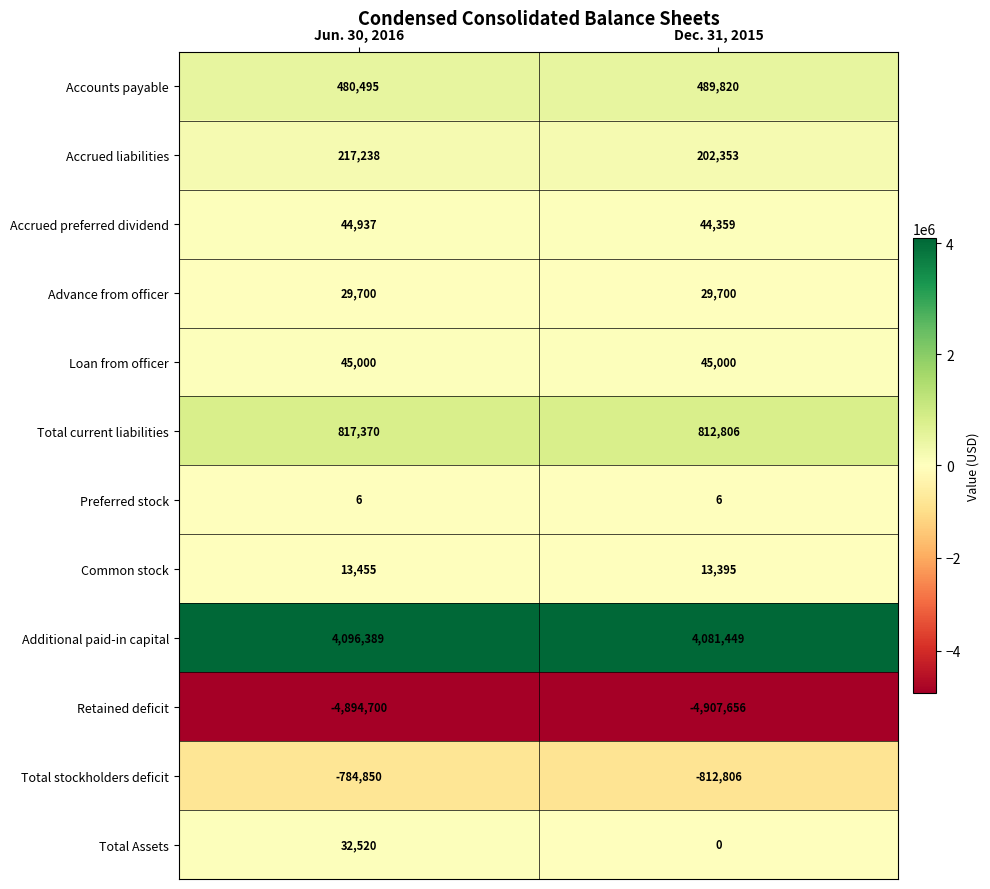

Where is Total stockholders deficit nearest to the value -798828?

Jun. 30, 2016